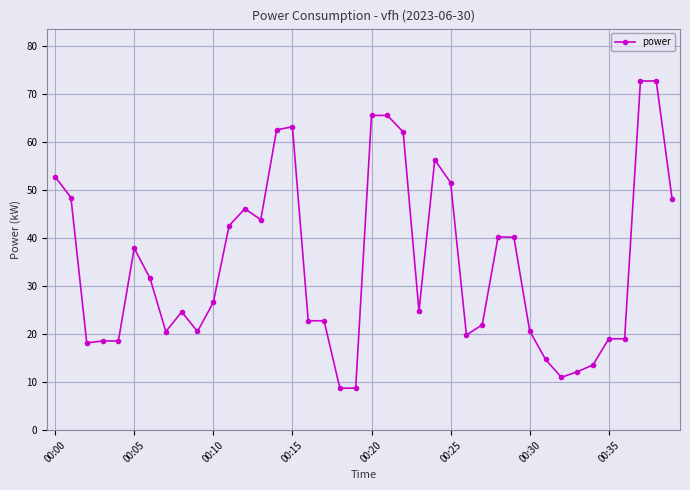

What is the value of the 8th point from the left?

20.5